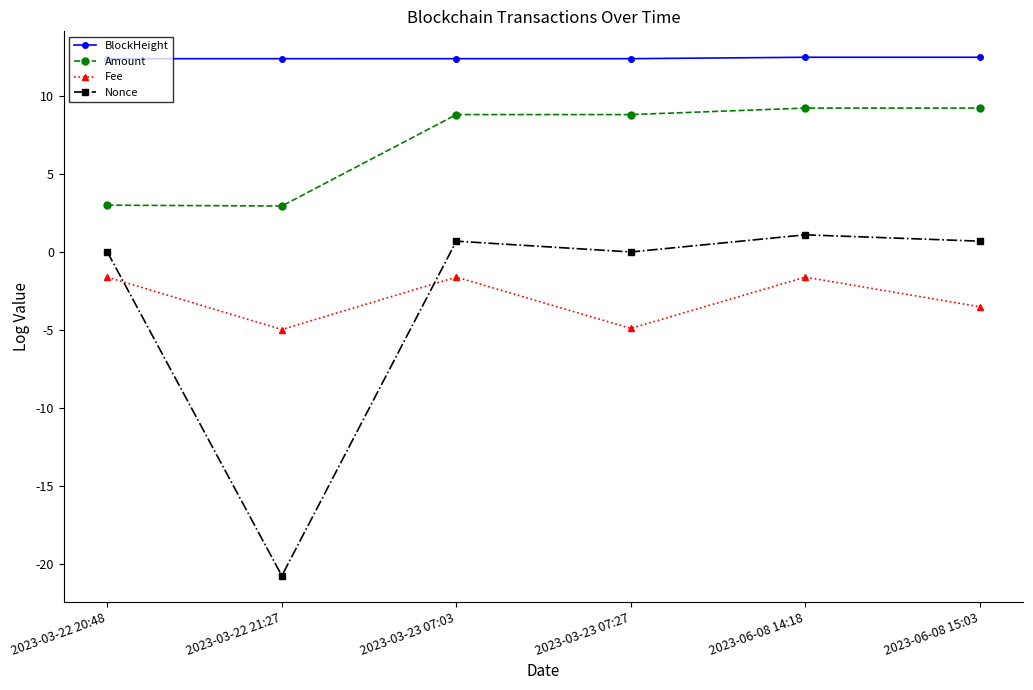

What position from the left is 2023-03-22 20:48?

1